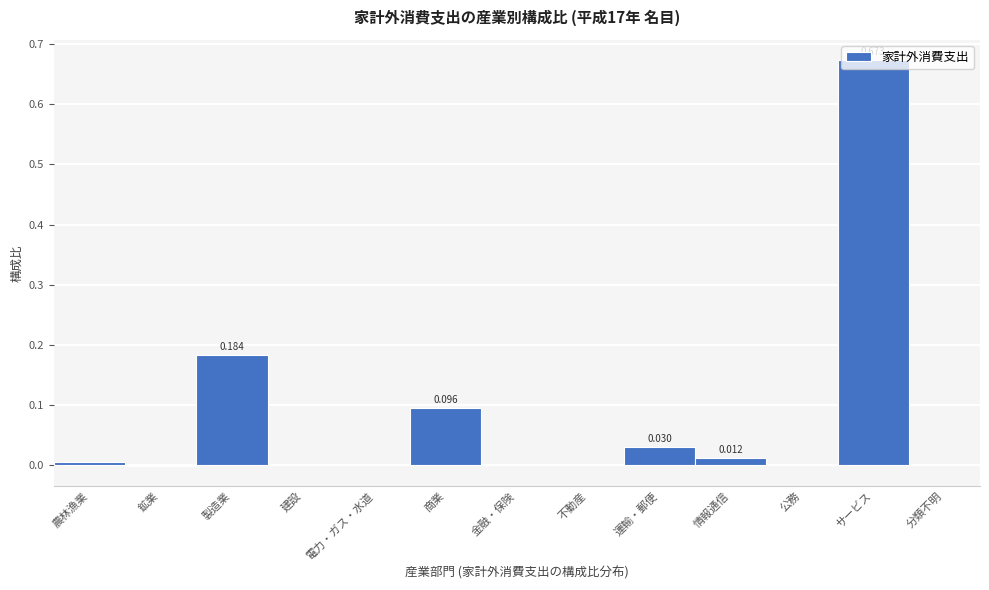

Between 運輸・郵便 and 電力・ガス・水道, which is larger?

運輸・郵便